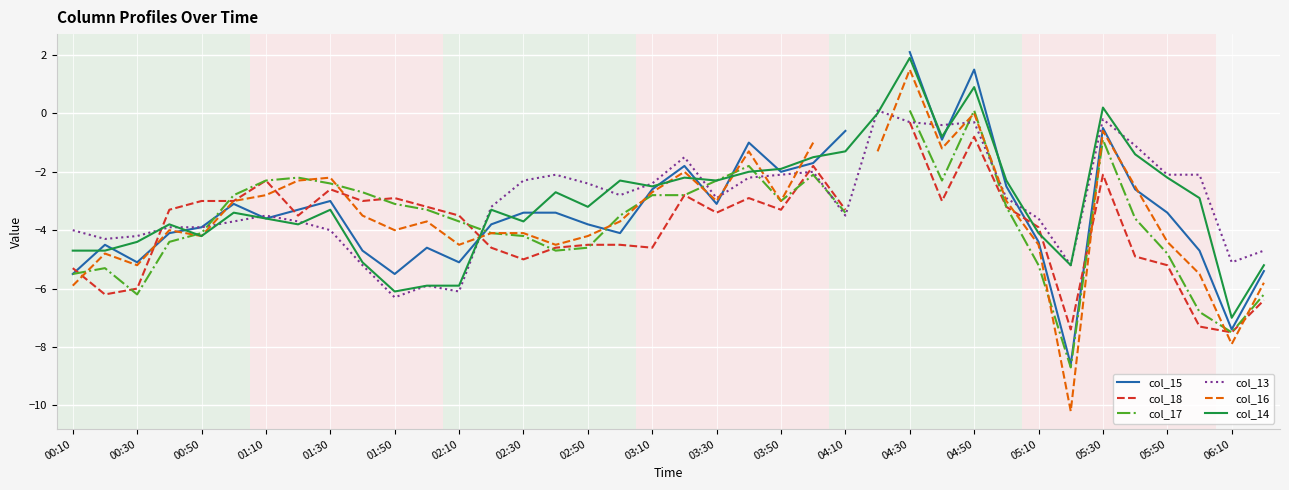

Is it true that col_15 equals -2.6 at 33?

True